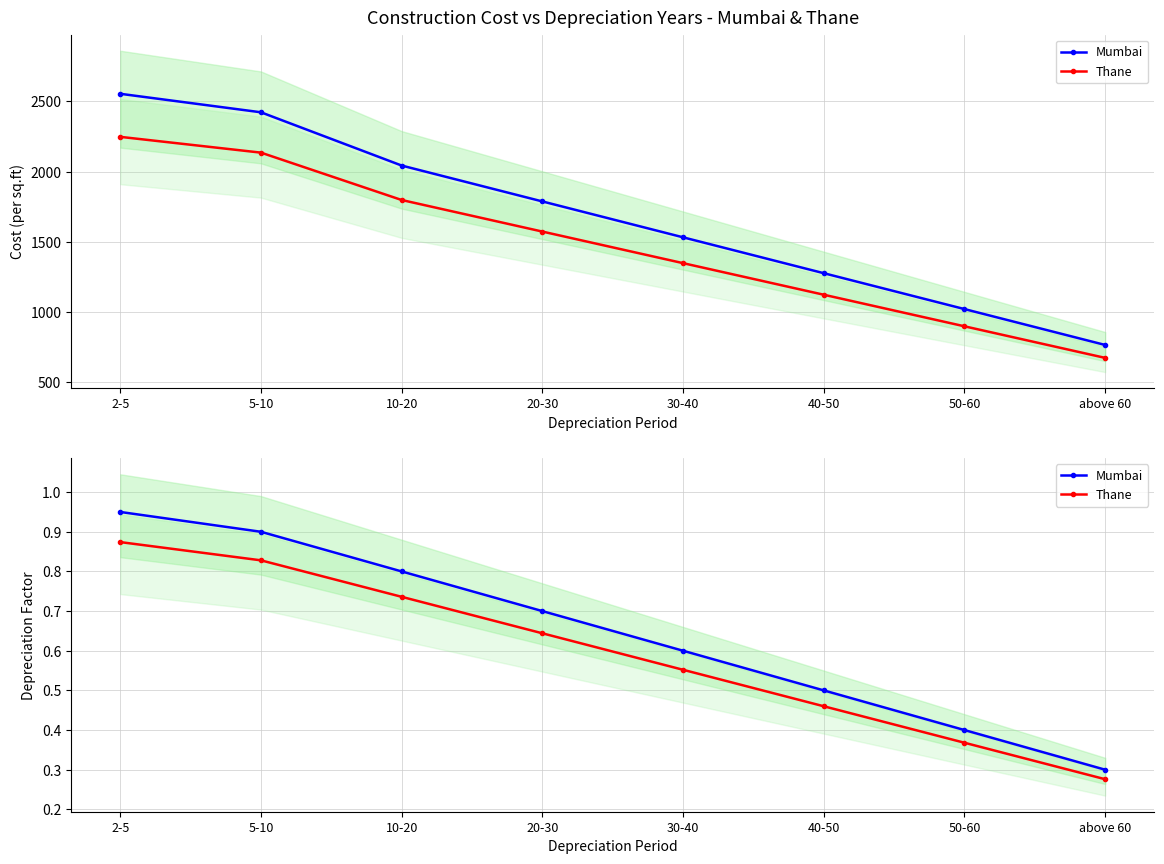

The value of Mumbai at above 60 is 0.1. True or false?

False